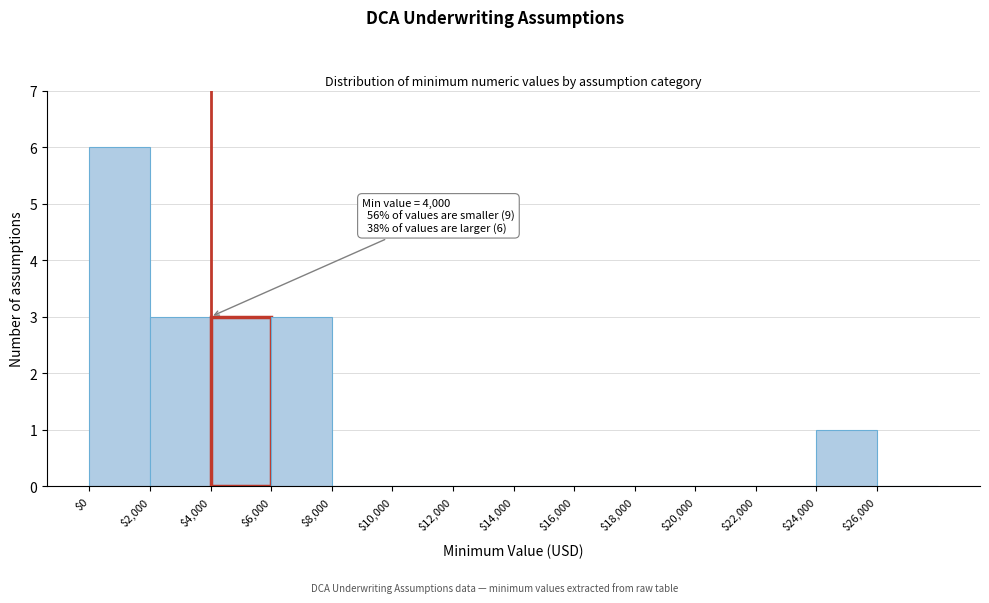

Over which range of the x-axis is the bar tallest?

0 to 2000